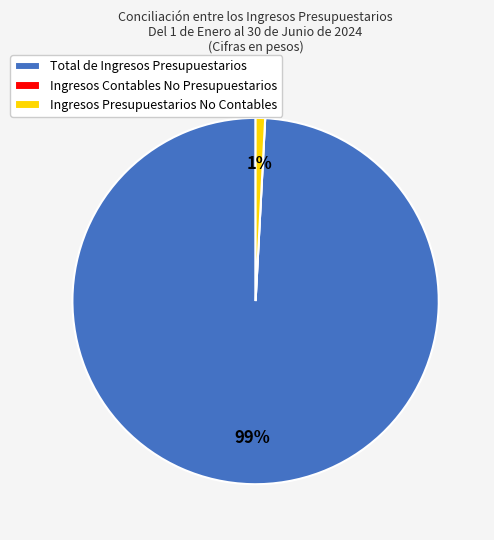

To the nearest percent, what is the difference between the largest and smallest slice percentages?

99%